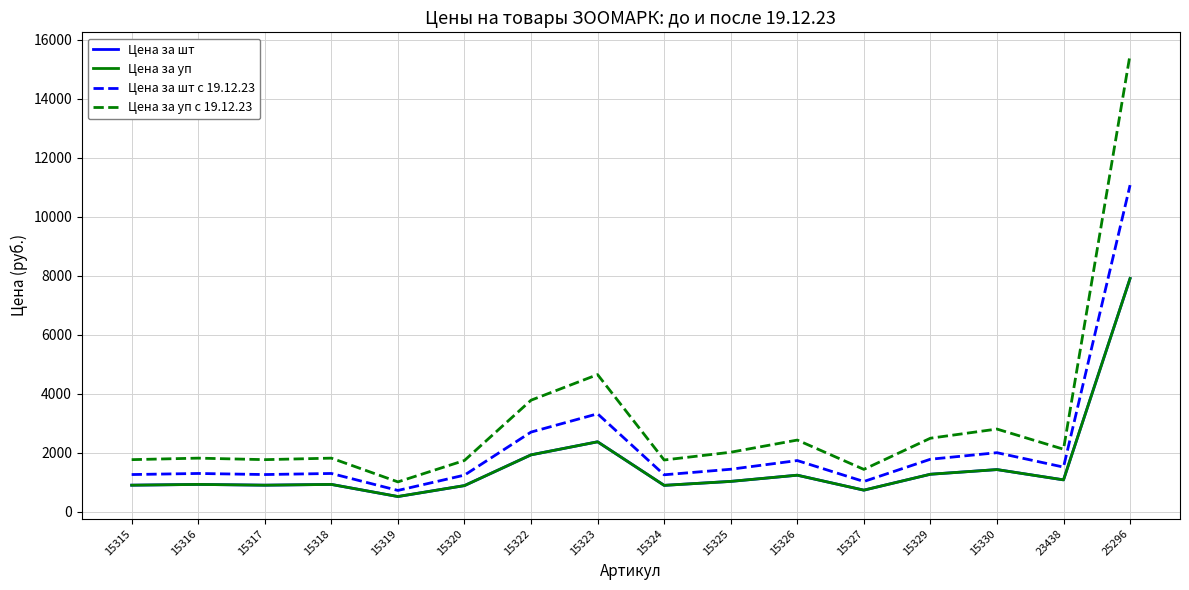

What is the sum of all Цена за уп с 19.12.23 values?

48897.7